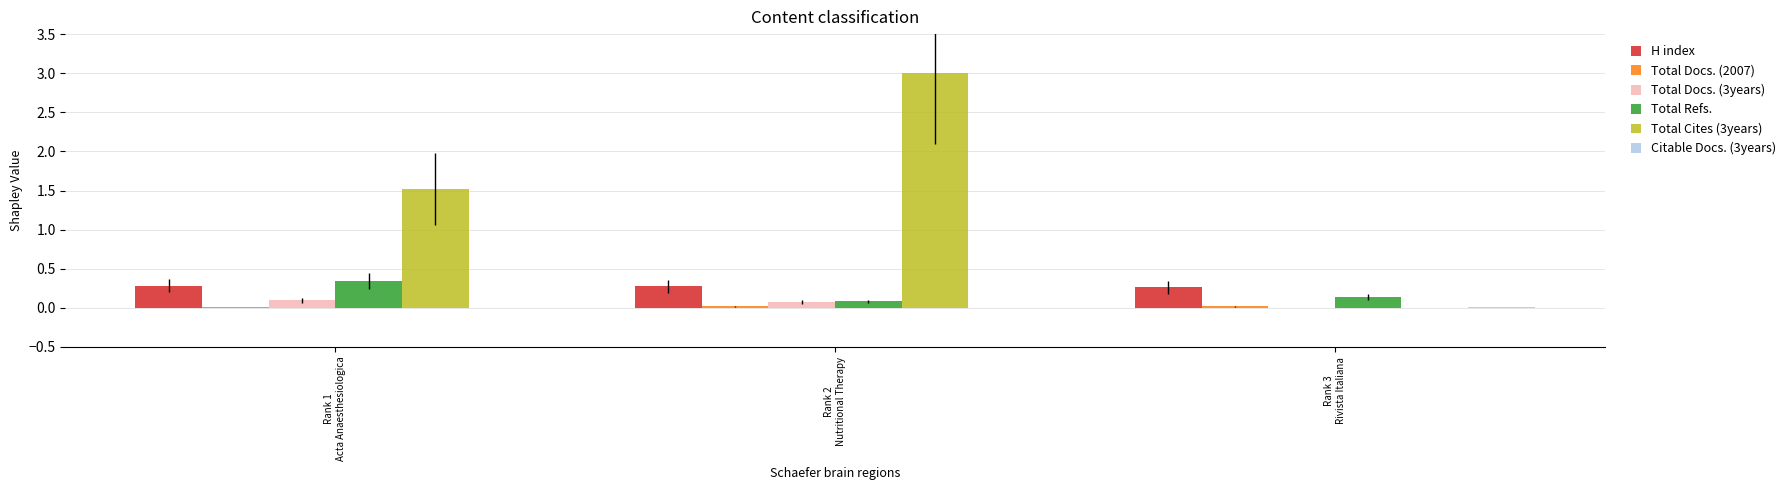

Which series has the largest total across all categories?

Total Cites (3years)